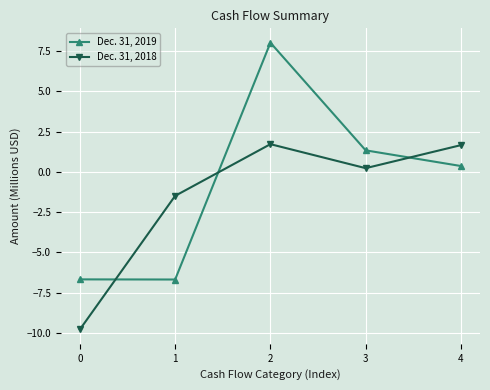

At which label does Dec. 31, 2018 first exceed 0?

2